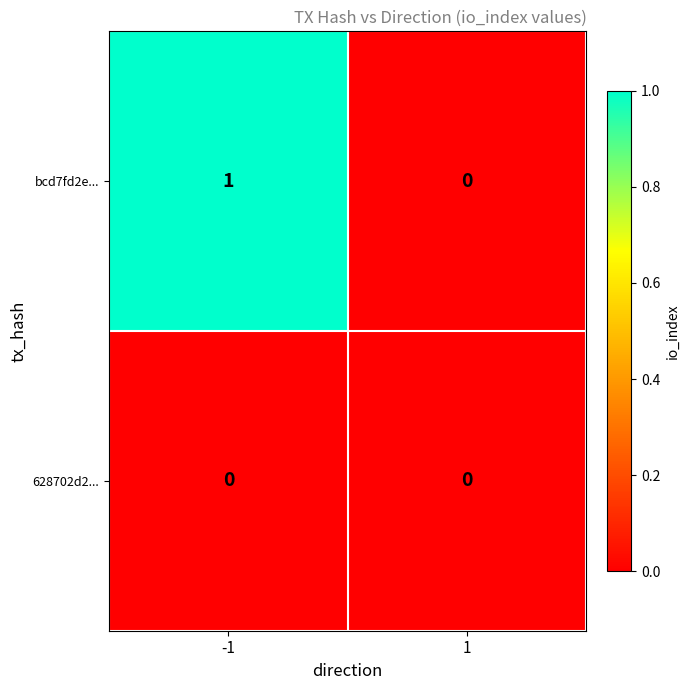

Reading left to right, extract all data points from this chart.

bcd7fd2e...: -1=1	1=0
628702d2...: -1=0	1=0